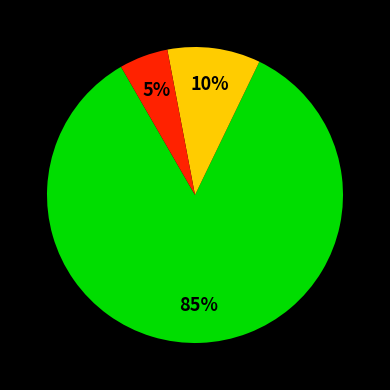

To the nearest percent, what is the average slice percentage?

33%